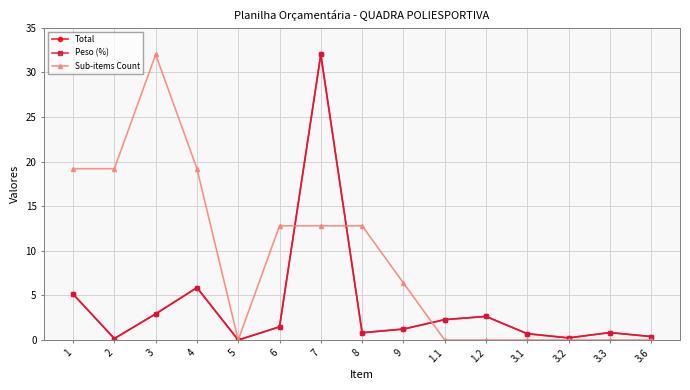

How many distinct data groups are displayed?

3